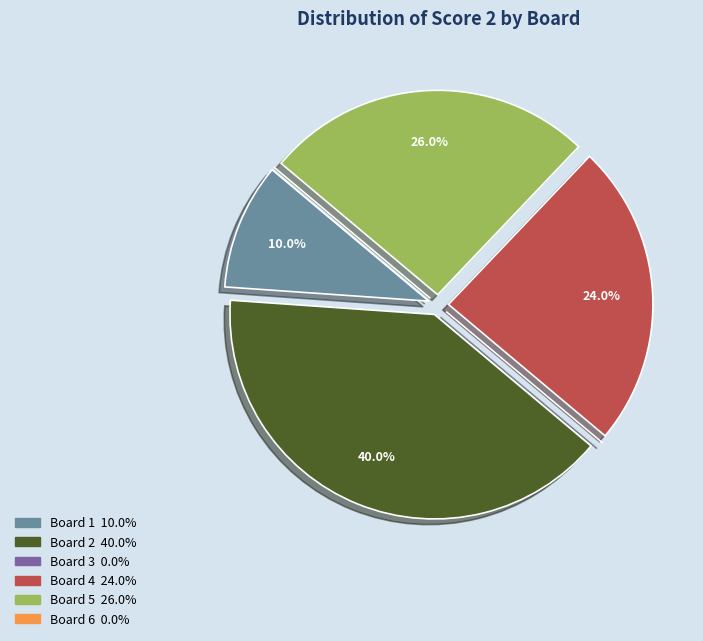

What portion of the pie excludes Board 2?

60.0%